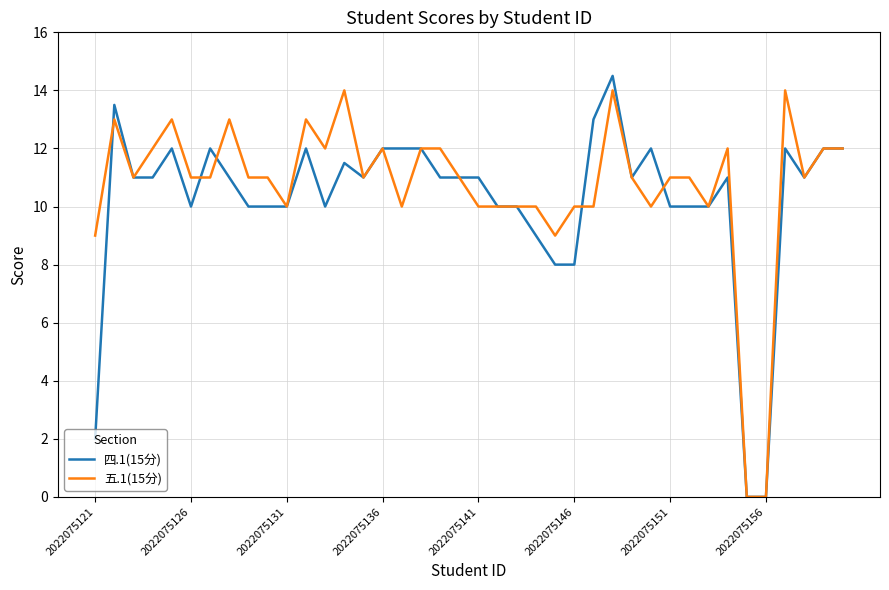

Does the chart have visible grid lines?

Yes